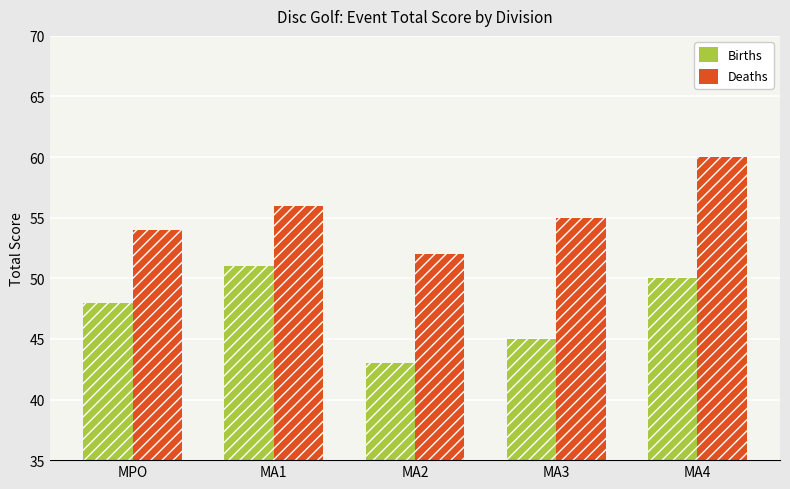

Are the bars grouped side by side (vs. stacked)?

Yes